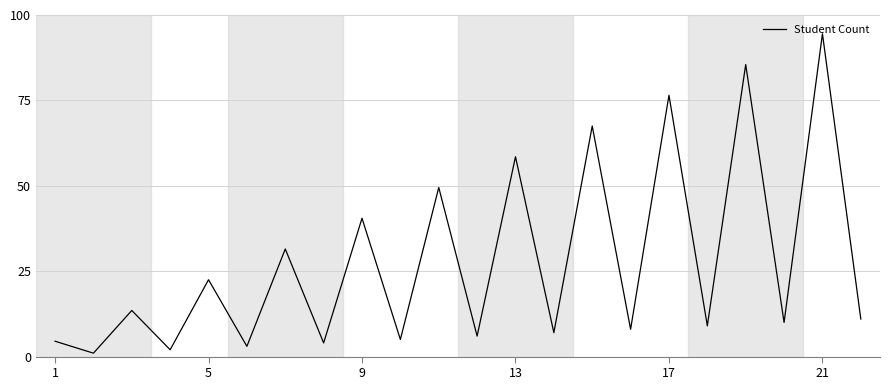

What is the maximum value shown in the chart?

94.5